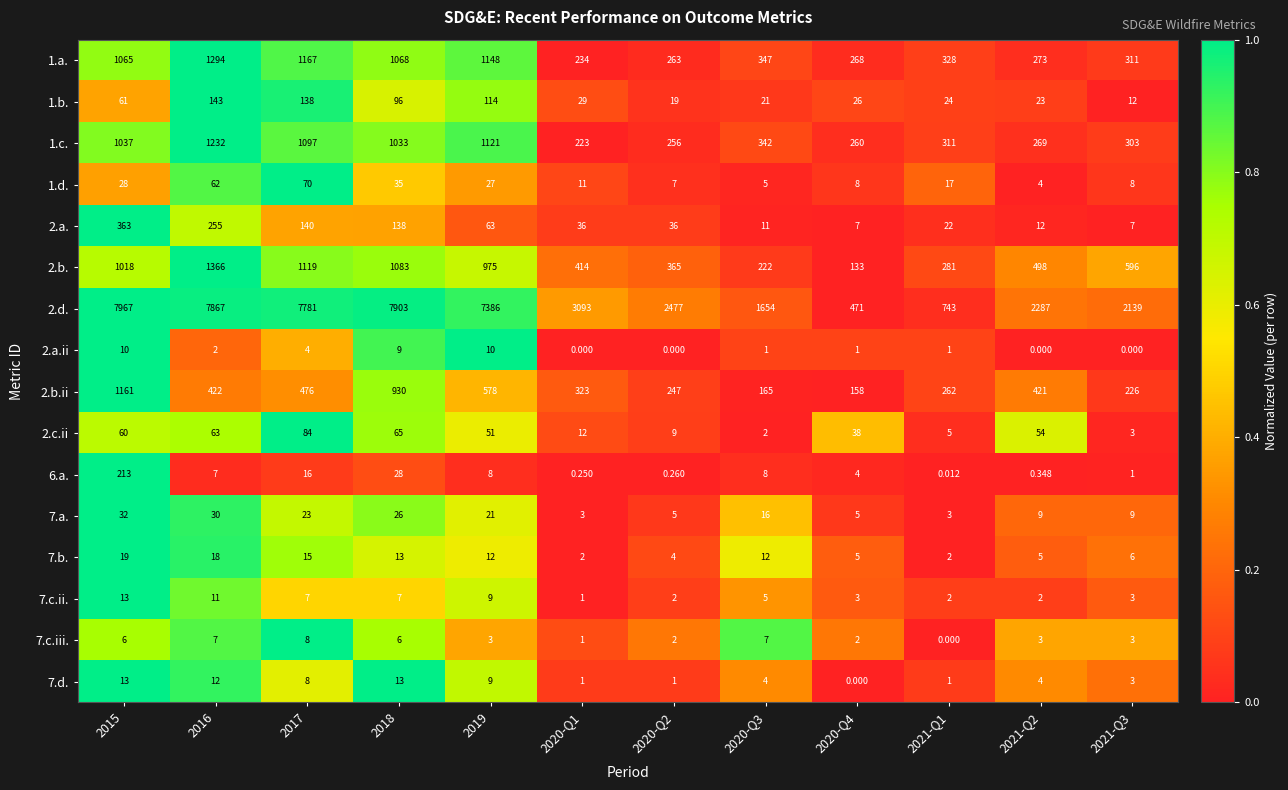

Is the value of 6.a. at 2020-Q3 greater than the value of 2.b. at 2020-Q4?

No